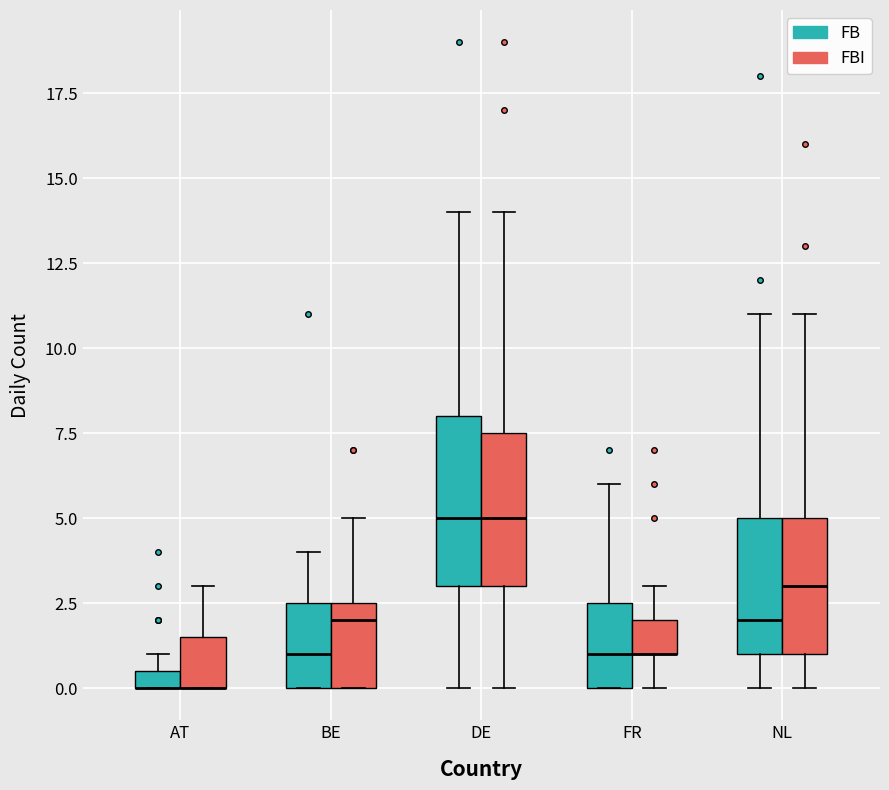

Which box is the tallest, from its lower edge to its upper edge?

DE (FB)